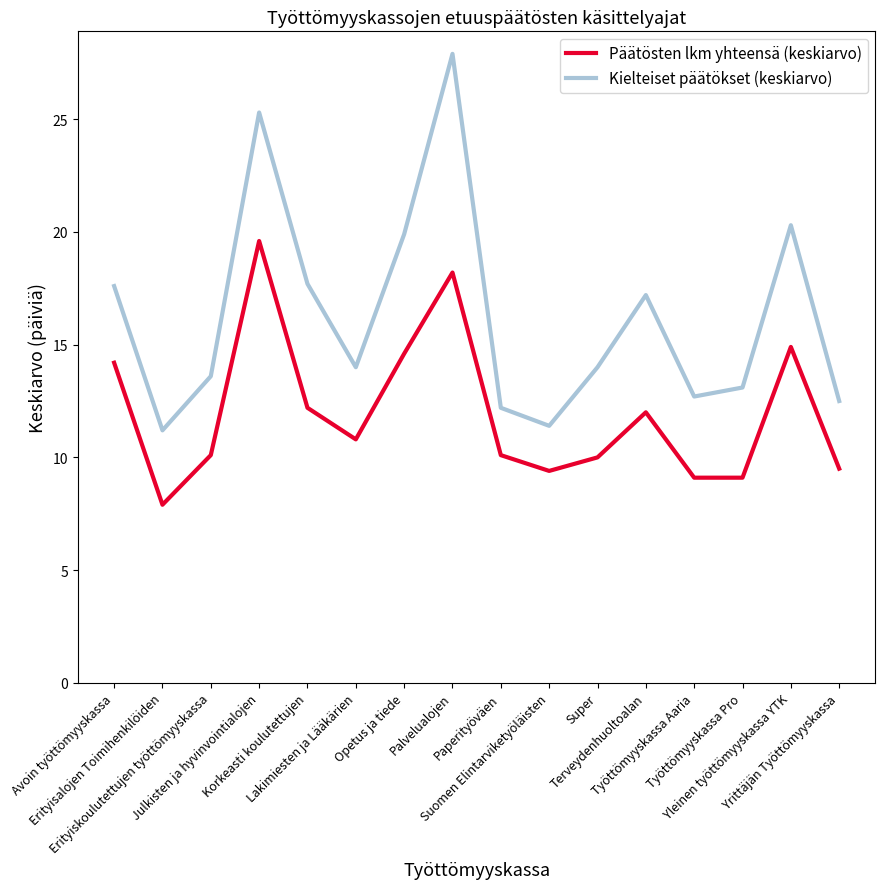

What position from the left is Avoin työttömyyskassa?

1